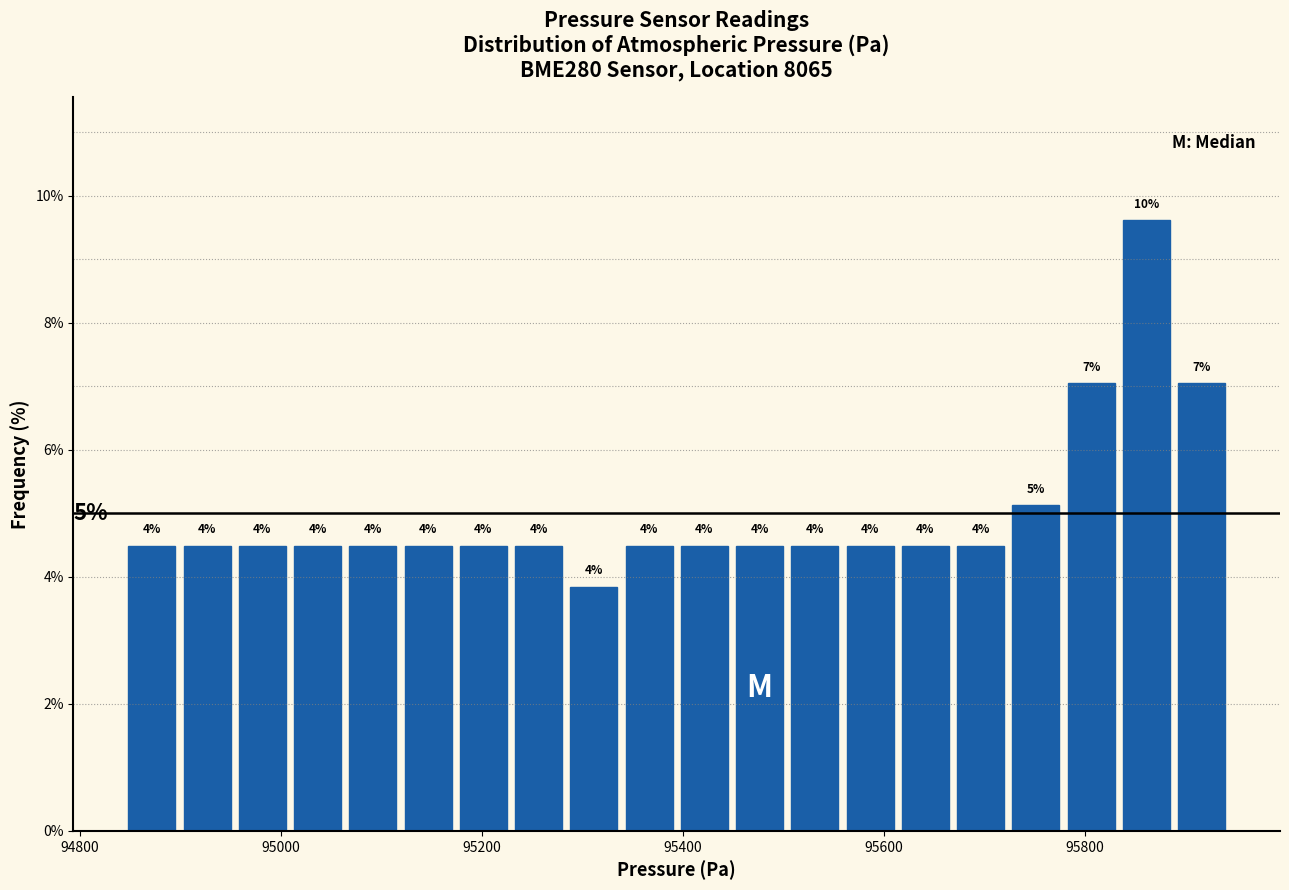

Read against the x-axis, roughly where is the centre of the tallest bar?

95860